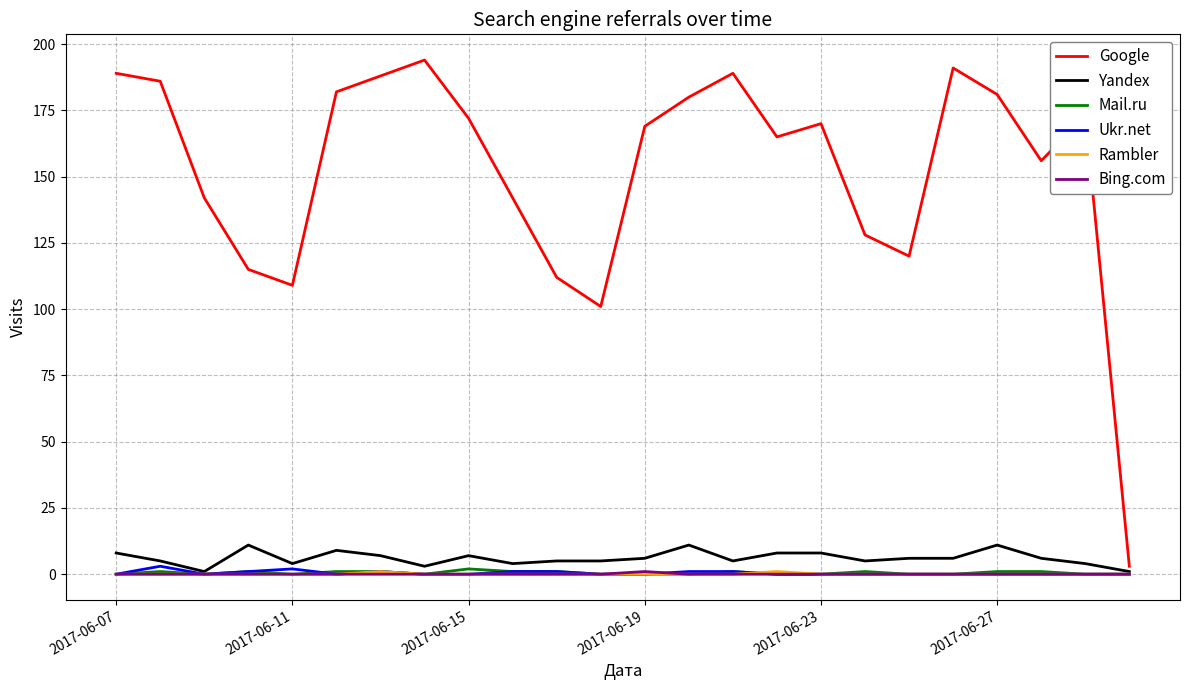

Which series has the largest range (max minus min)?

Google